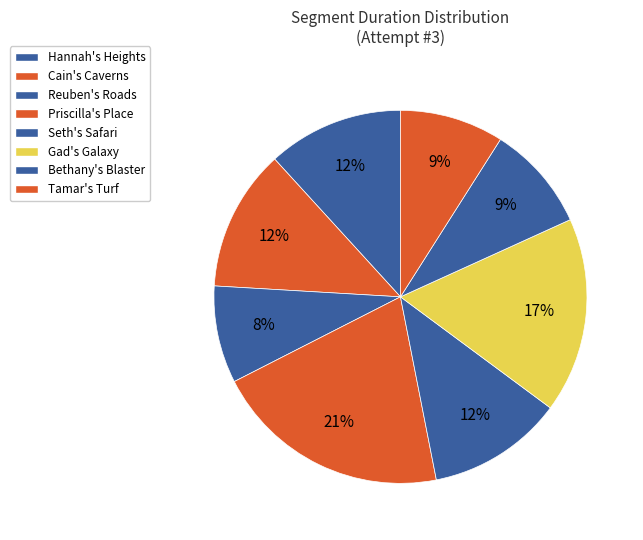

How much of the chart is everything except Tamar's Turf?

91.0%